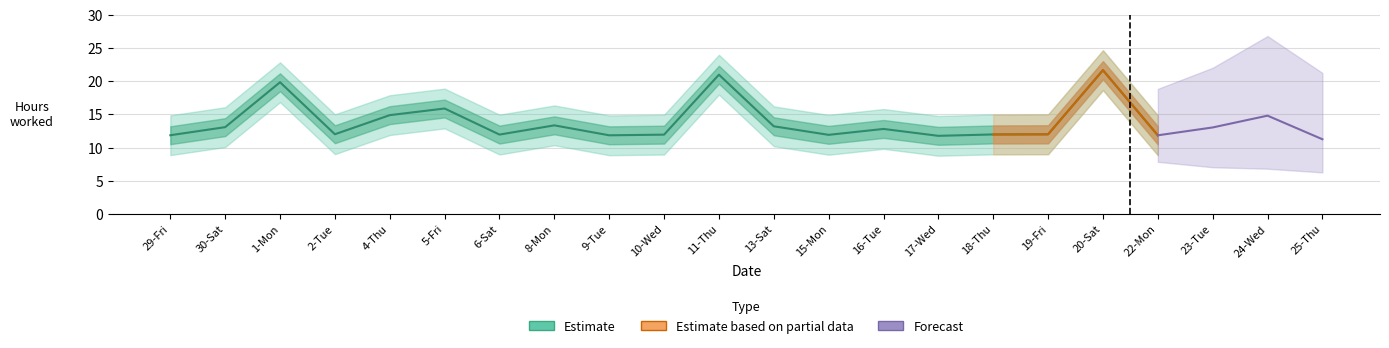

Is it true that Lower Band equals 4.3 at 6-Sat?

False